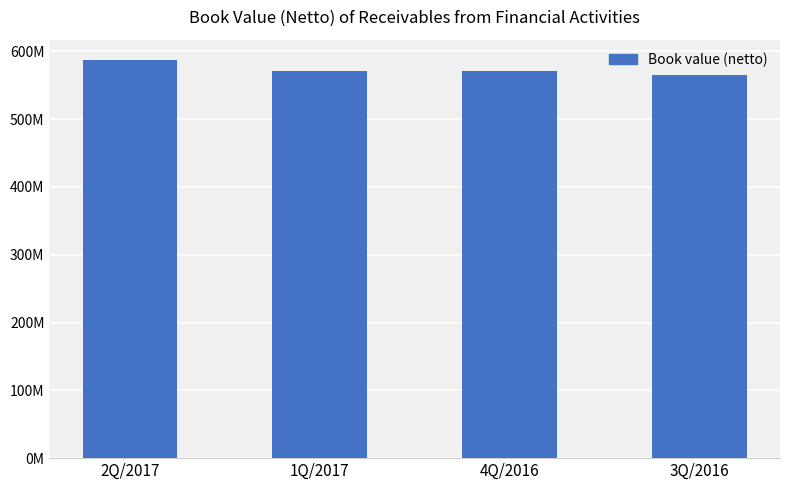

Which has a higher value, 2Q/2017 or 4Q/2016?

2Q/2017